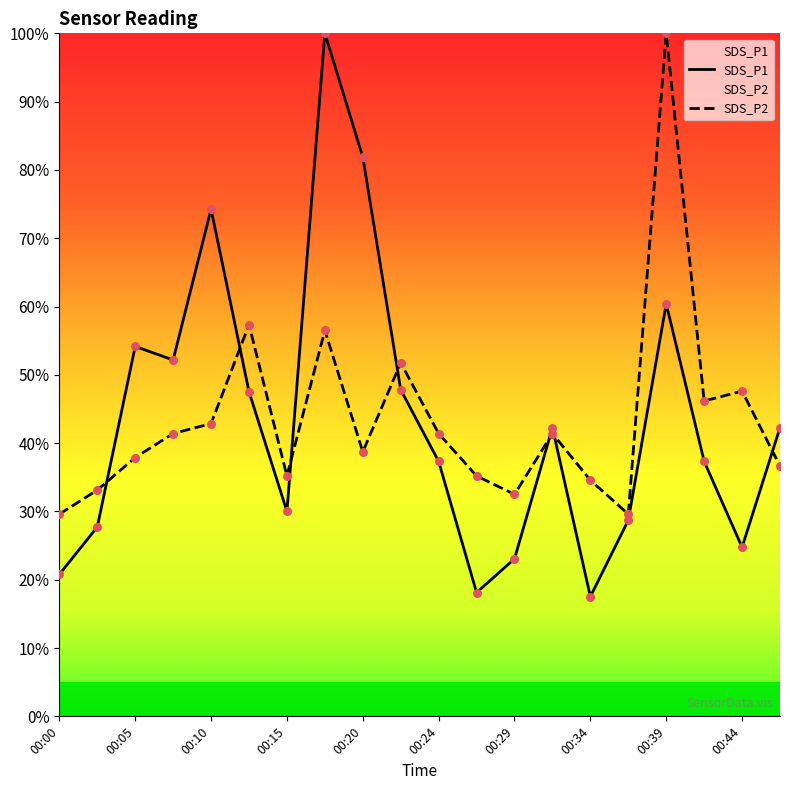

Which series has the largest total across all categories?

SDS_P2